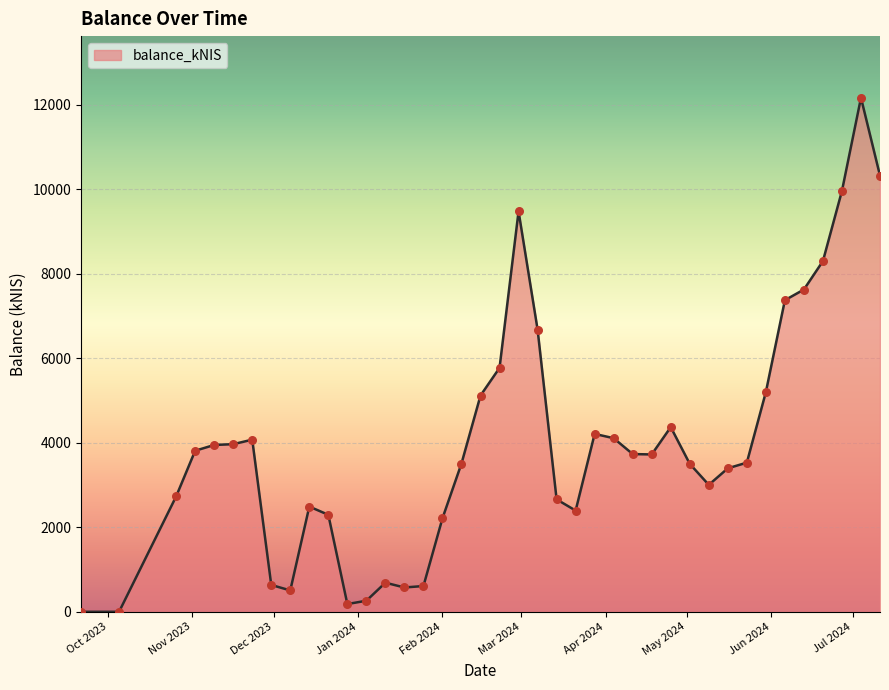

What is the maximum value shown in the chart?

12159.5